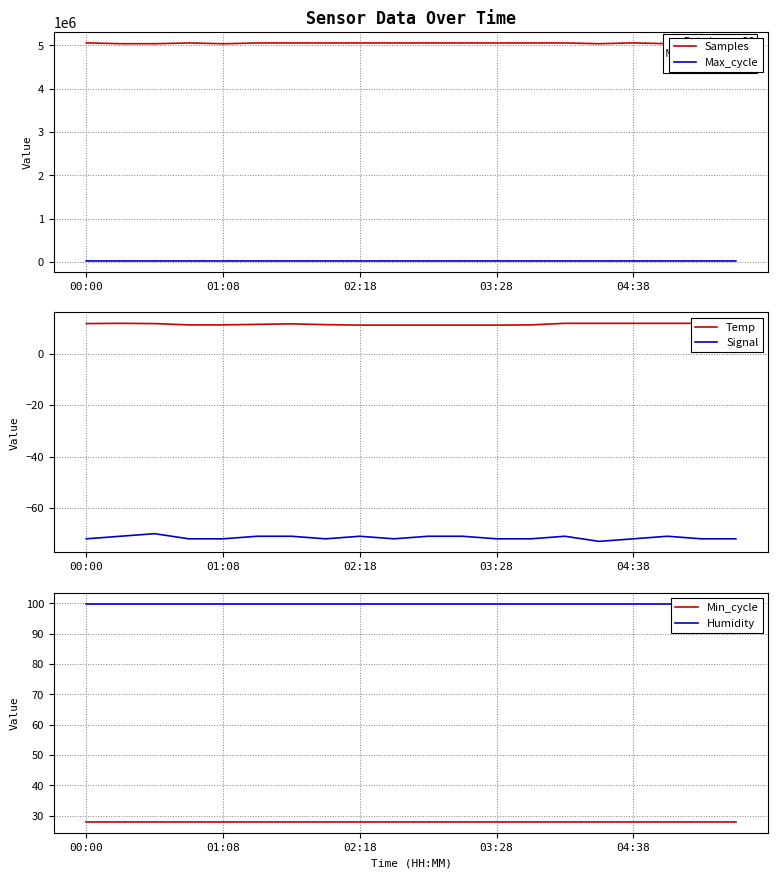

At which category is the sum across all series the highest?

18